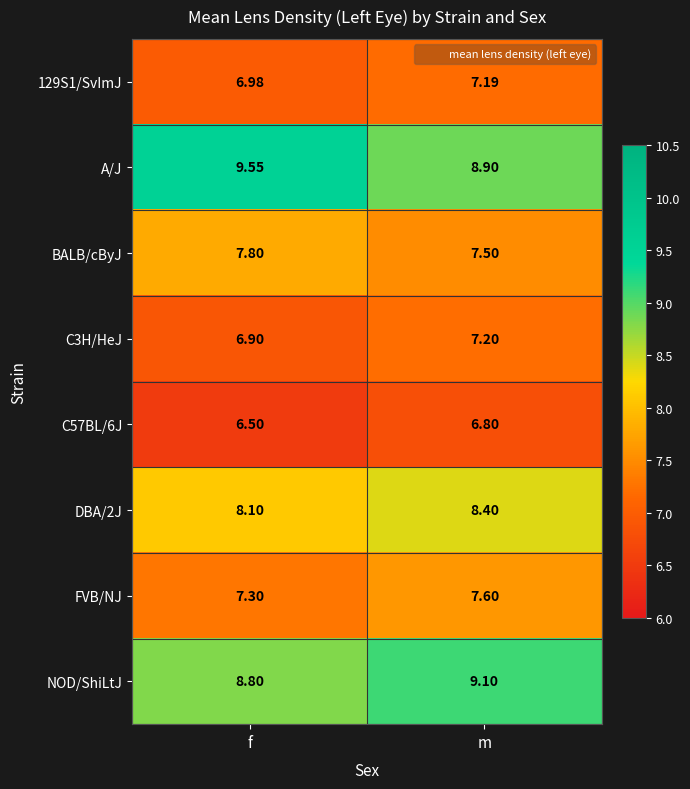

At which category is the sum across all series the highest?

m